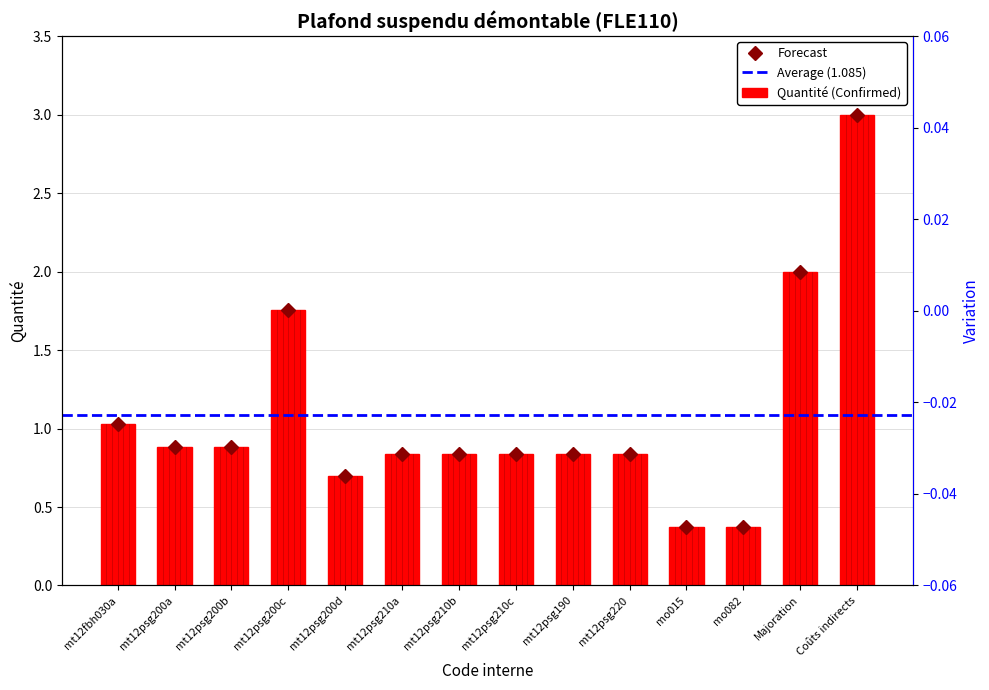

List the labels in order of value, largest first.

Coûts indirects, Majoration, mt12psg200c, mt12fbh030a, mt12psg200a, mt12psg200b, mt12psg210a, mt12psg210b, mt12psg210c, mt12psg190, mt12psg220, mt12psg200d, mo015, mo082